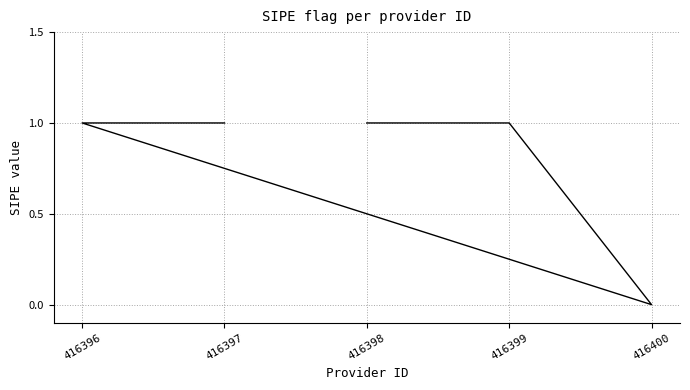

Is it true that the value at 416400 is 0?

True